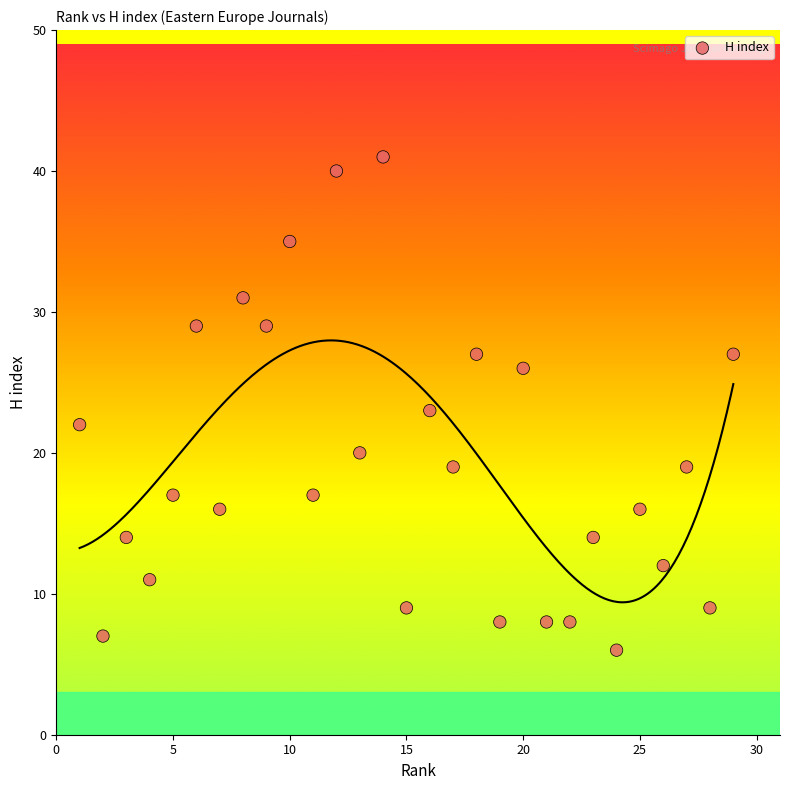

What is the range of X values (max minus min)?

28